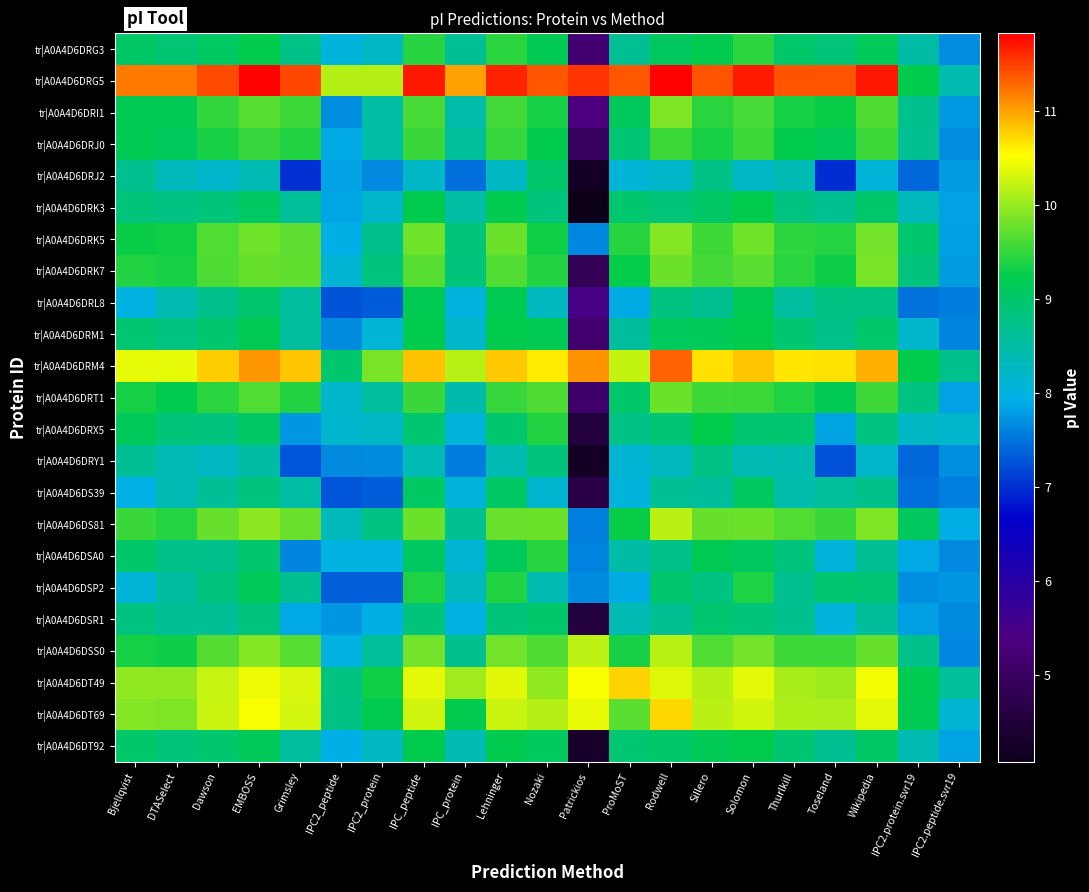

Which series has the largest total across all categories?

tr|A0A4D6DRG5